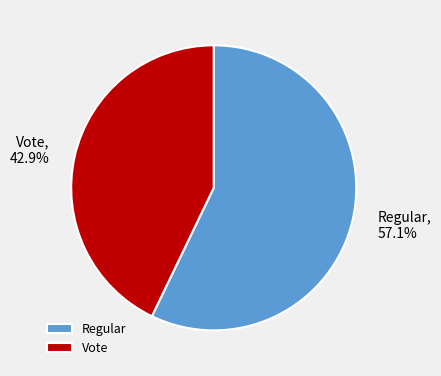

How many slices are in this pie chart?

2